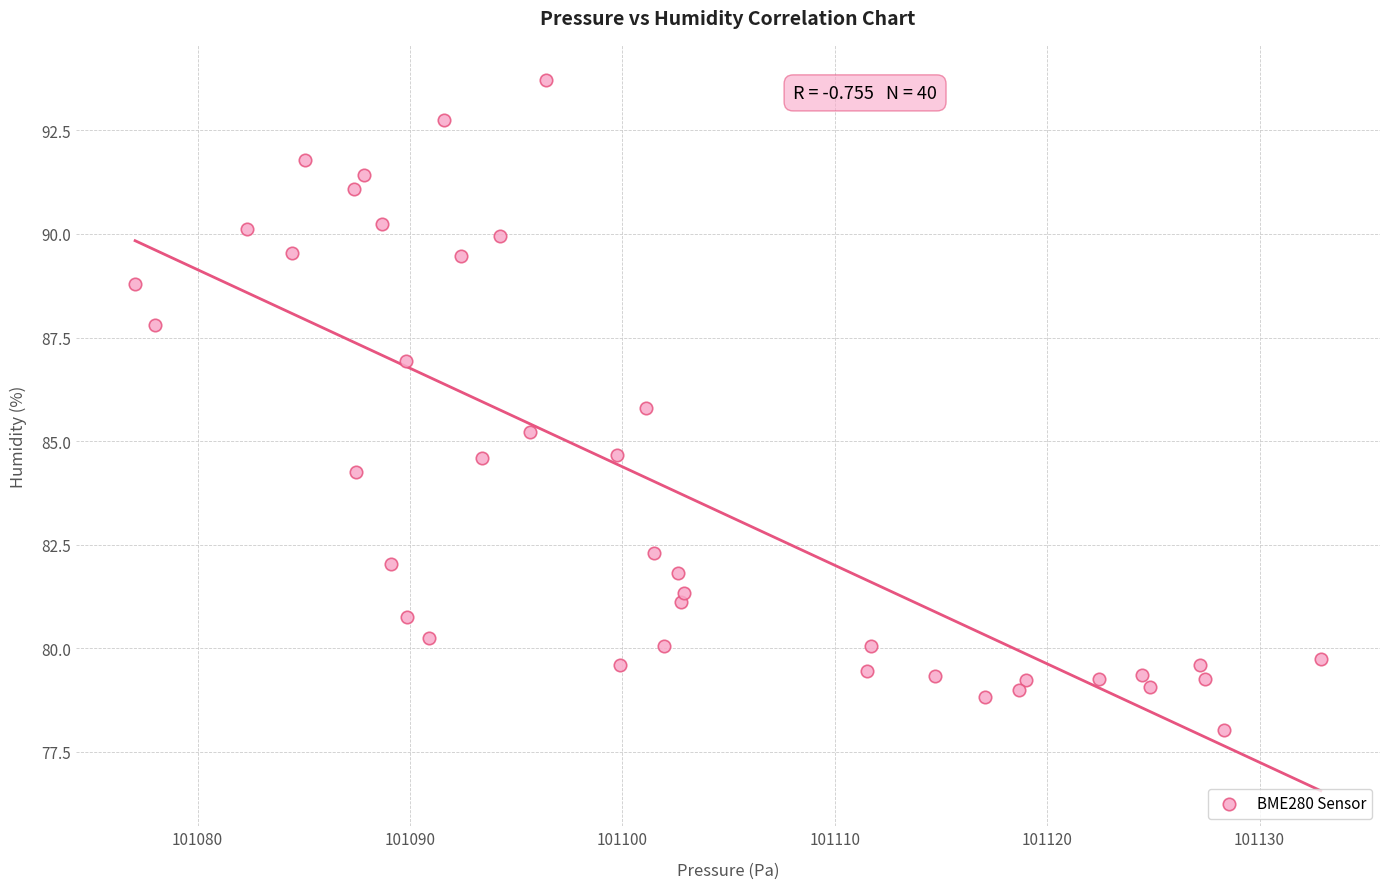

What is the range of X values (max minus min)?

55.8